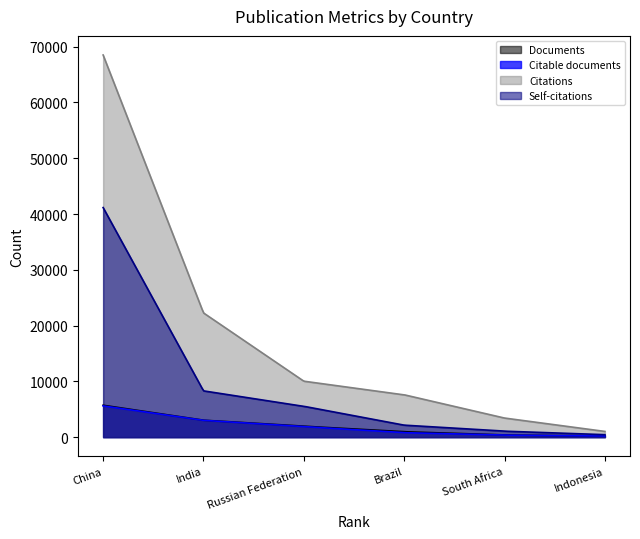

Which series has the largest total across all categories?

Citations